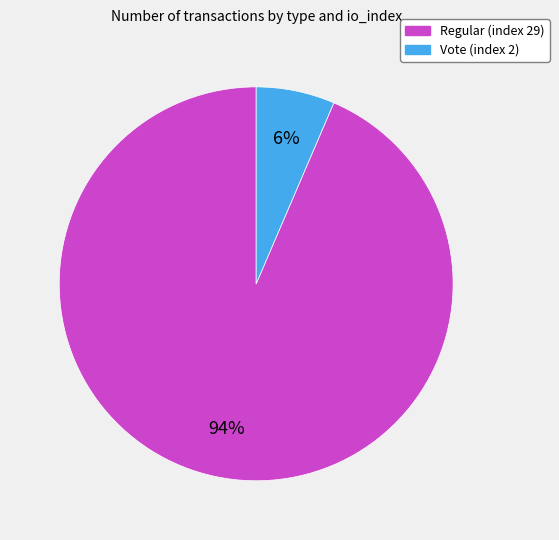

What is the largest slice in the pie chart?

Regular (index 29)